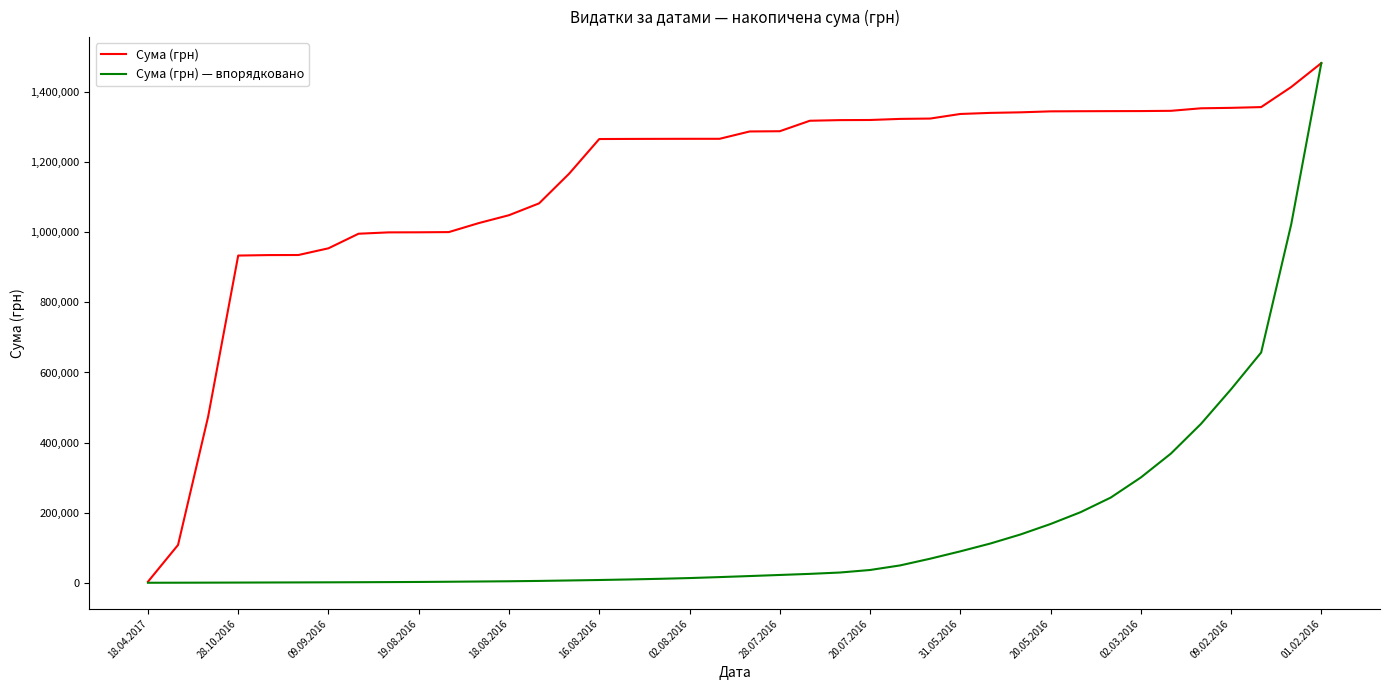

Which series has the widest spread of values?

Сума (грн) — впорядковано